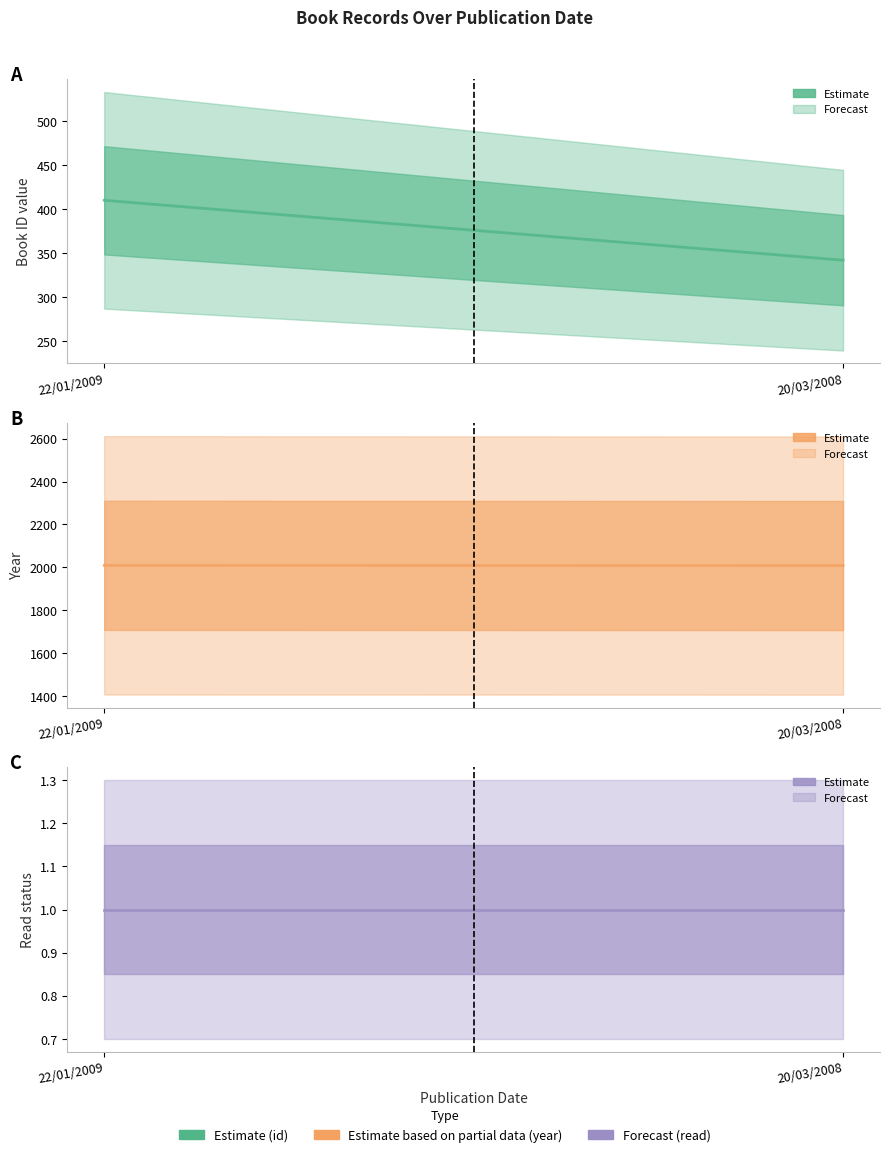

Is it true that read (central) equals 0 at 22/01/2009?

False